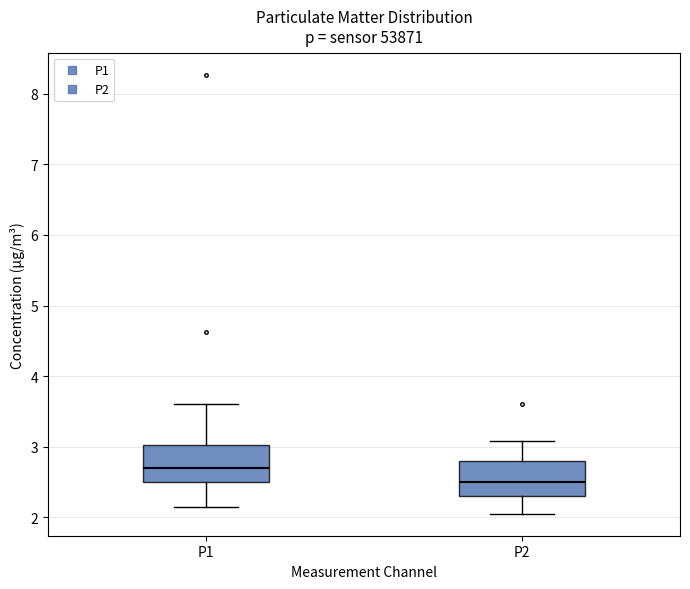

Which box has the lowest median line?

P2